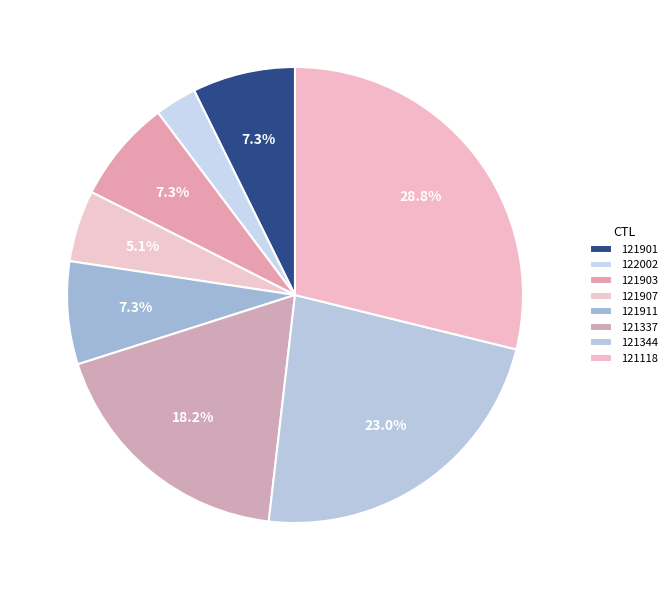

Is there any slice that represents more than half of the pie?

No